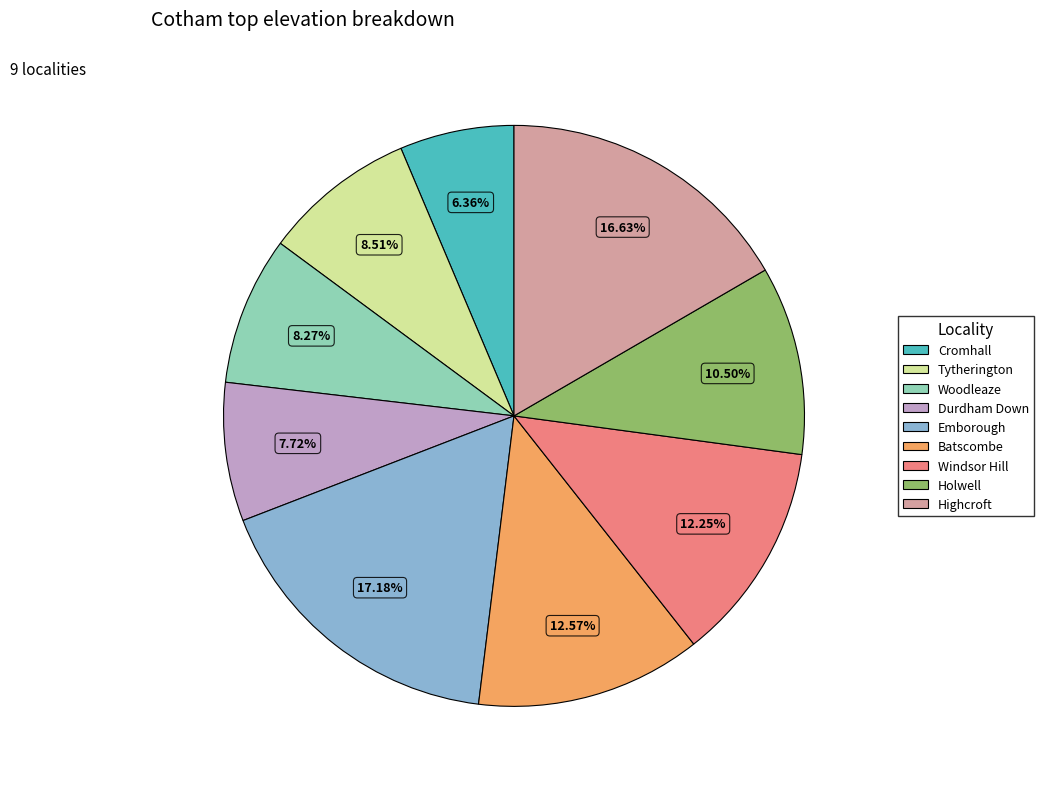

What is the ratio of the value at Emborough to the value at Batscombe?

1.4